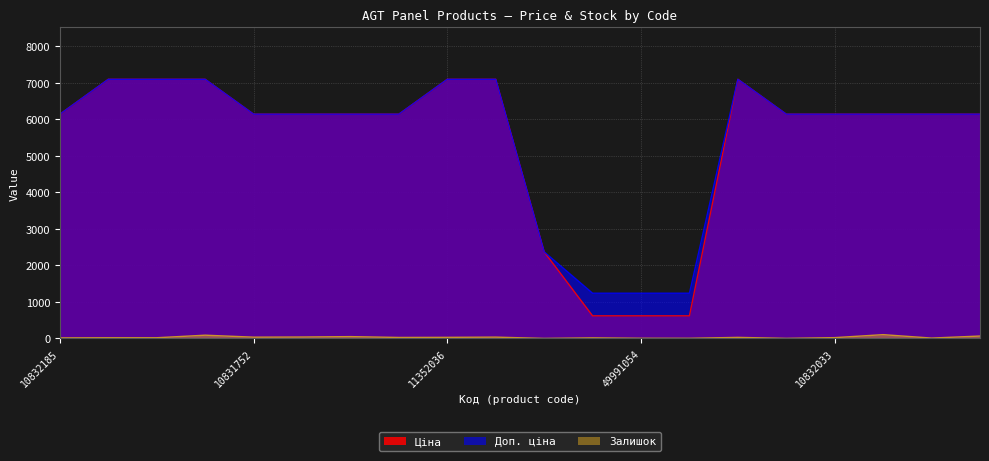

What is the spread (max minus min) of values at 10831919?

6040.2